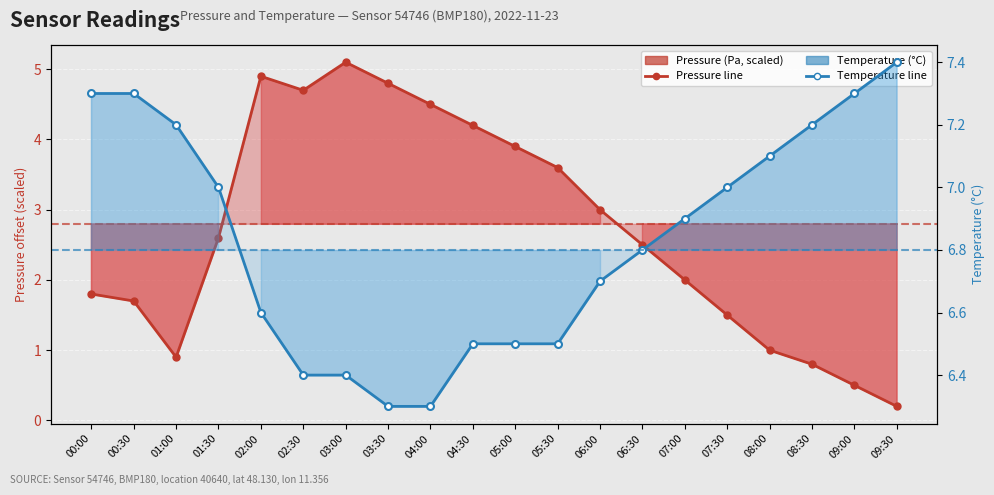

At how many categories does at least one series exceed 2?

20